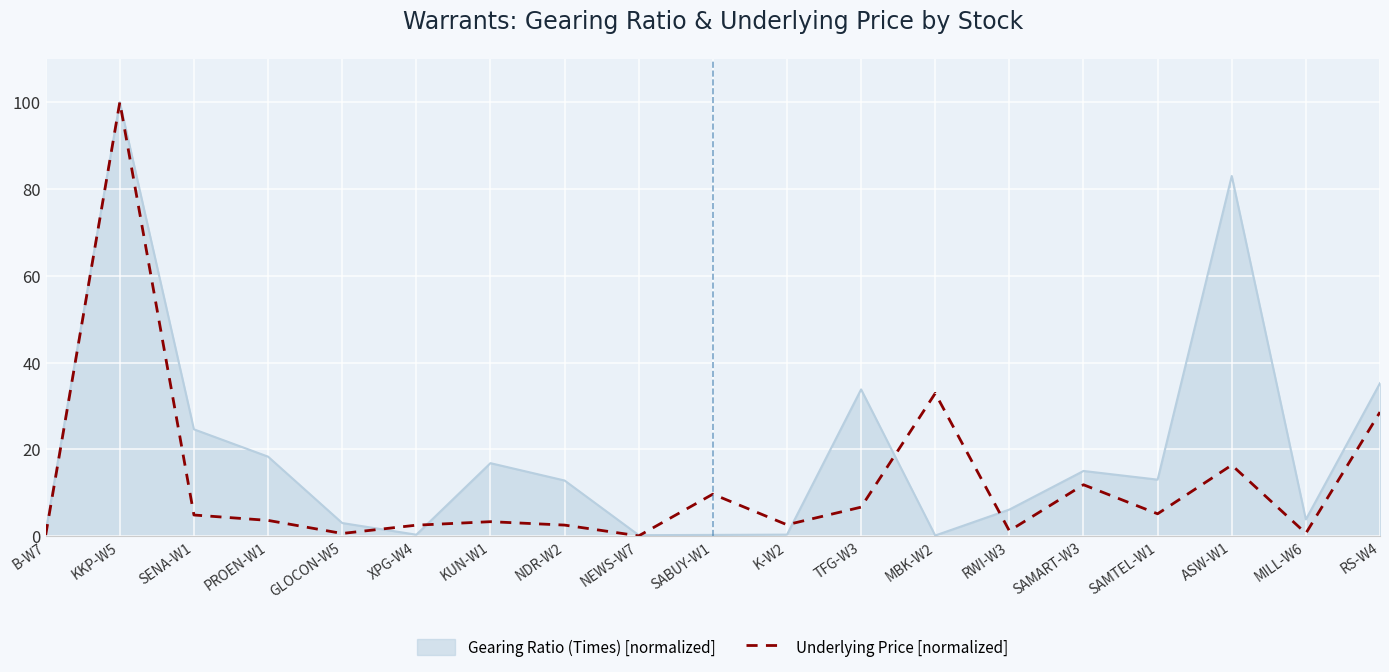

Where is Underlying Price [normalized] nearest to the value 50?

MBK-W2